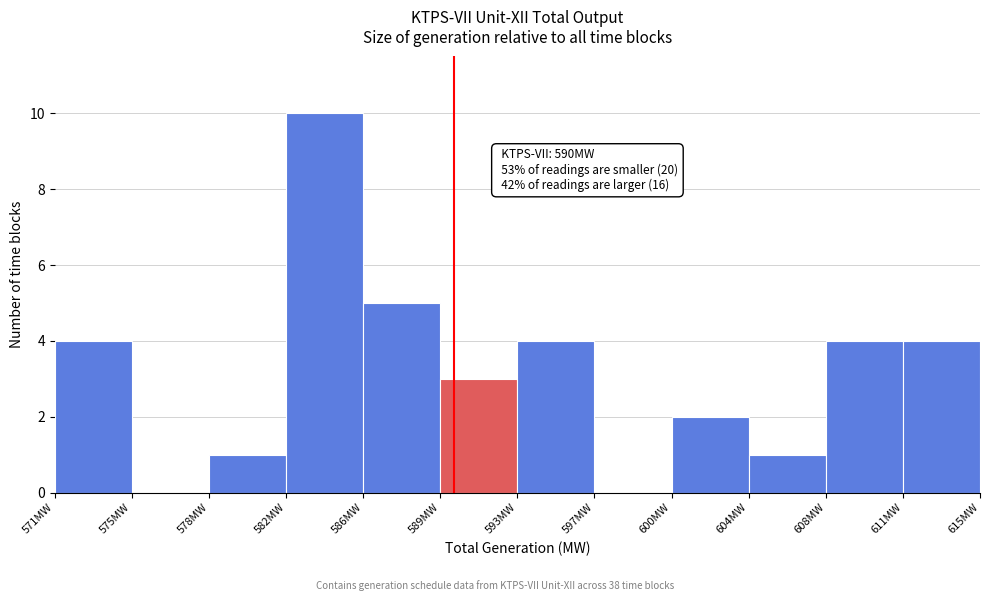

Over which range of the x-axis is the bar tallest?

582.0 to 585.5